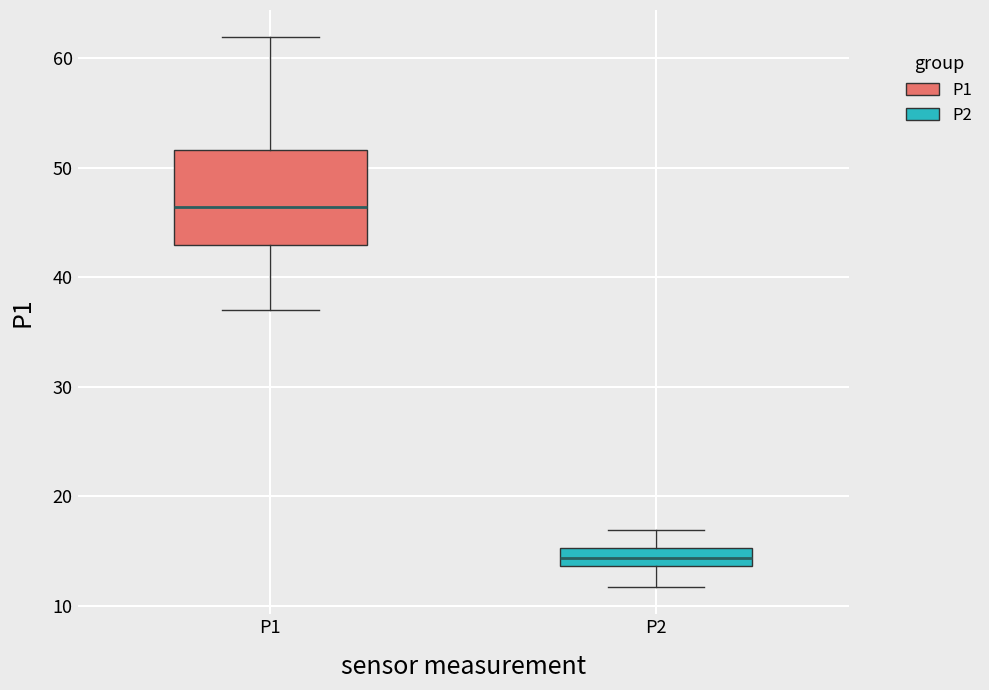

Where does the upper whisker of the box for P1 end on the y-axis? The values are not printed on the chart, so give them approximately, as read against the axis.

62